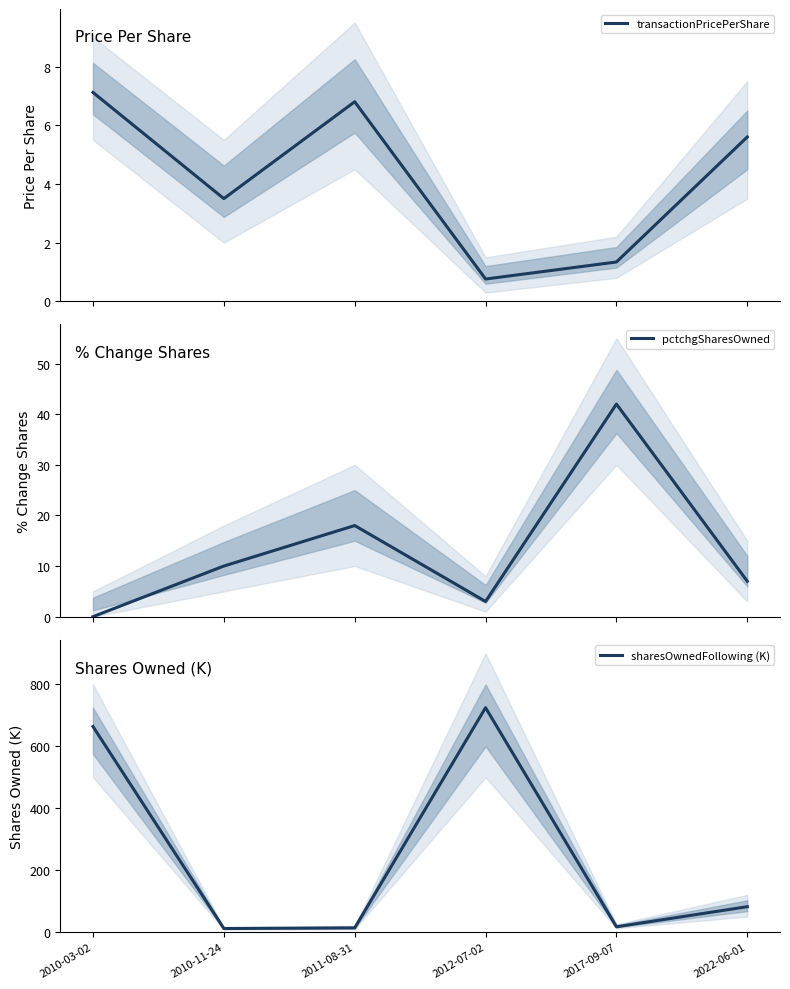

What is the value of the transactionPricePerShare point at the 4th from the left?

0.8